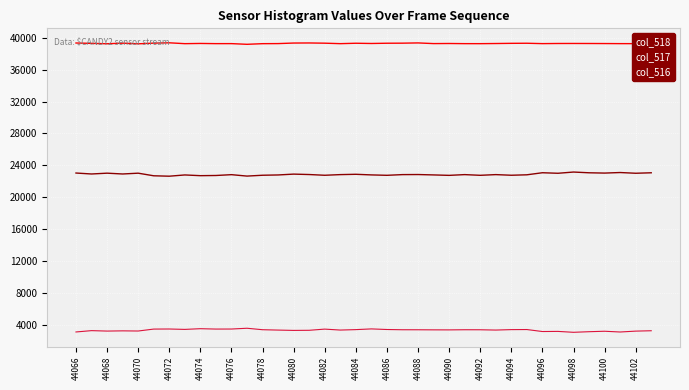

True or false: col_517 has more than 2 interior local peaks.

True